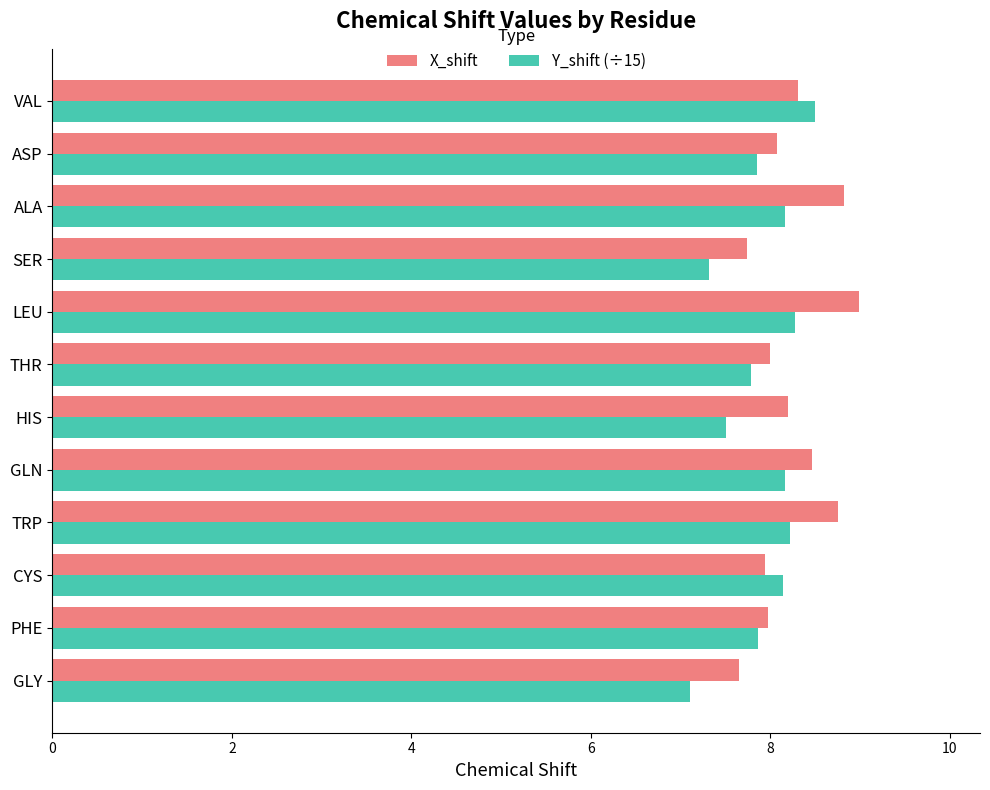

What is the difference between the highest and lowest values at ALA?

0.7